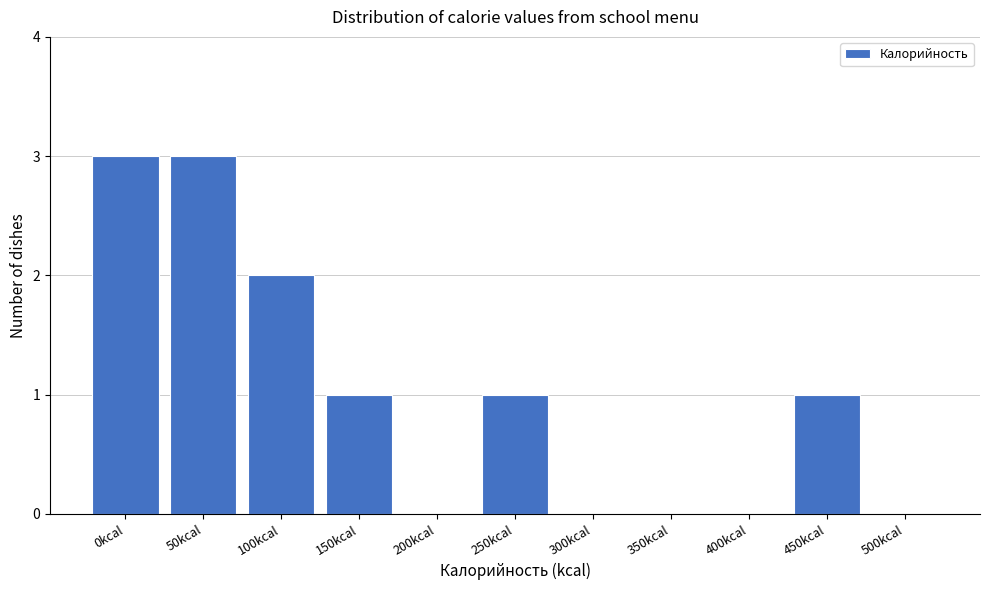

Reading left to right, what are all the values shown in this chart?

0kcal=3	50kcal=3	100kcal=2	150kcal=1	200kcal=0	250kcal=1	300kcal=0	350kcal=0	400kcal=0	450kcal=1	500kcal=0